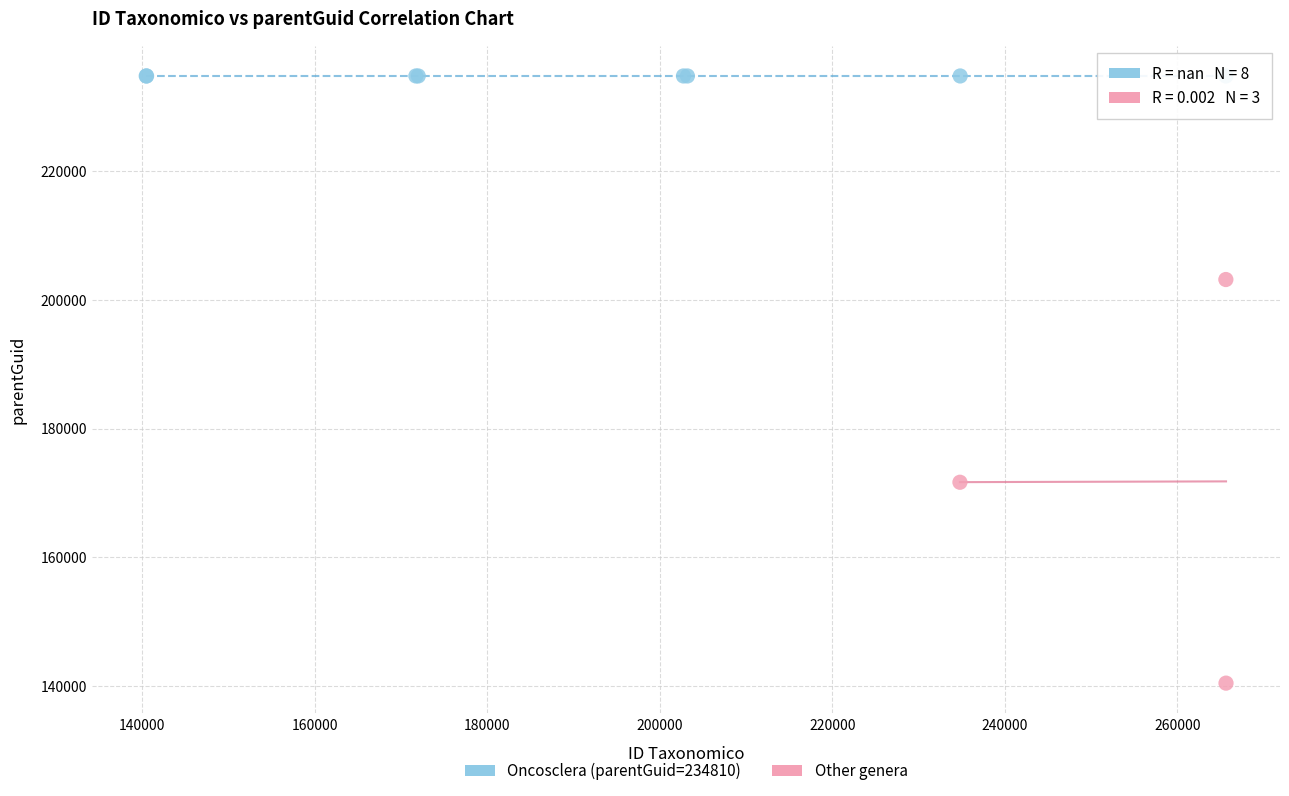

What are all the series names shown in the legend?

Oncosclera (parentGuid=234810), Other genera